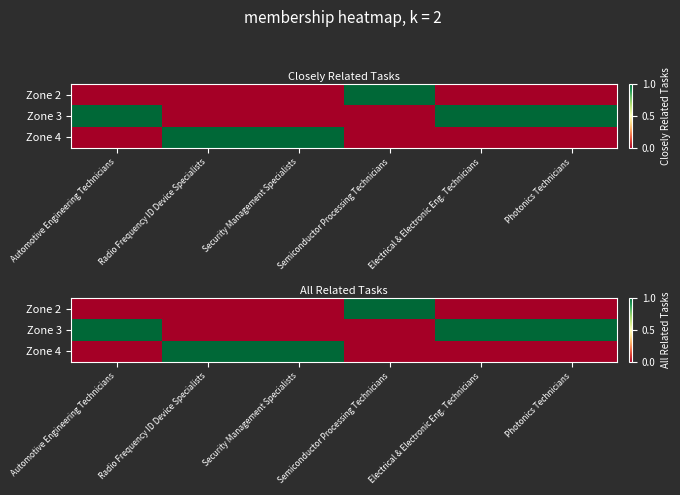

At how many categories does at least one series exceed 0?

6